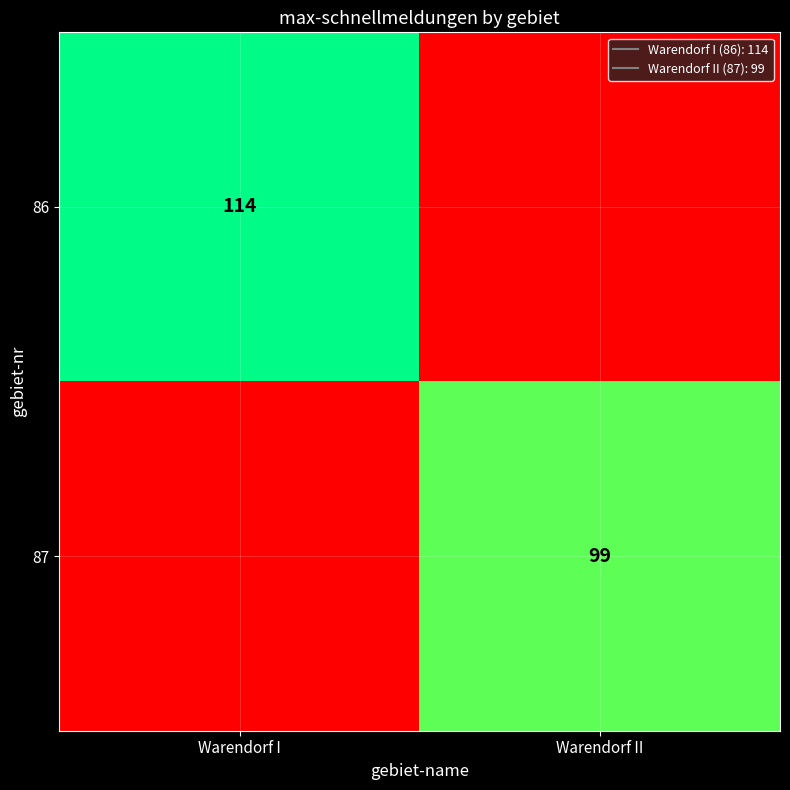

What is the total value across all series at Warendorf II?

99